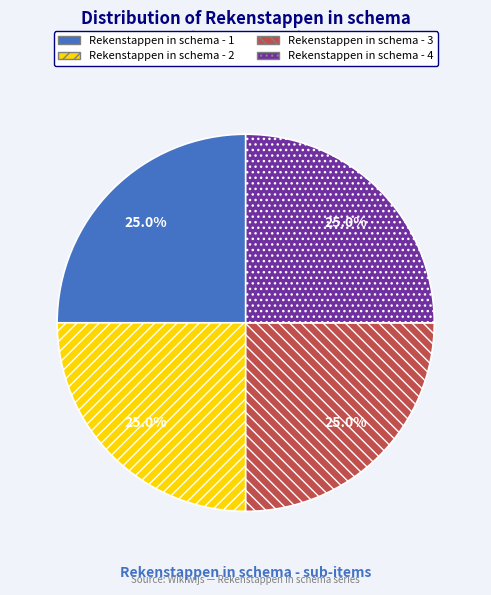

Is Rekenstappen in schema - 4 the majority of the pie?

No